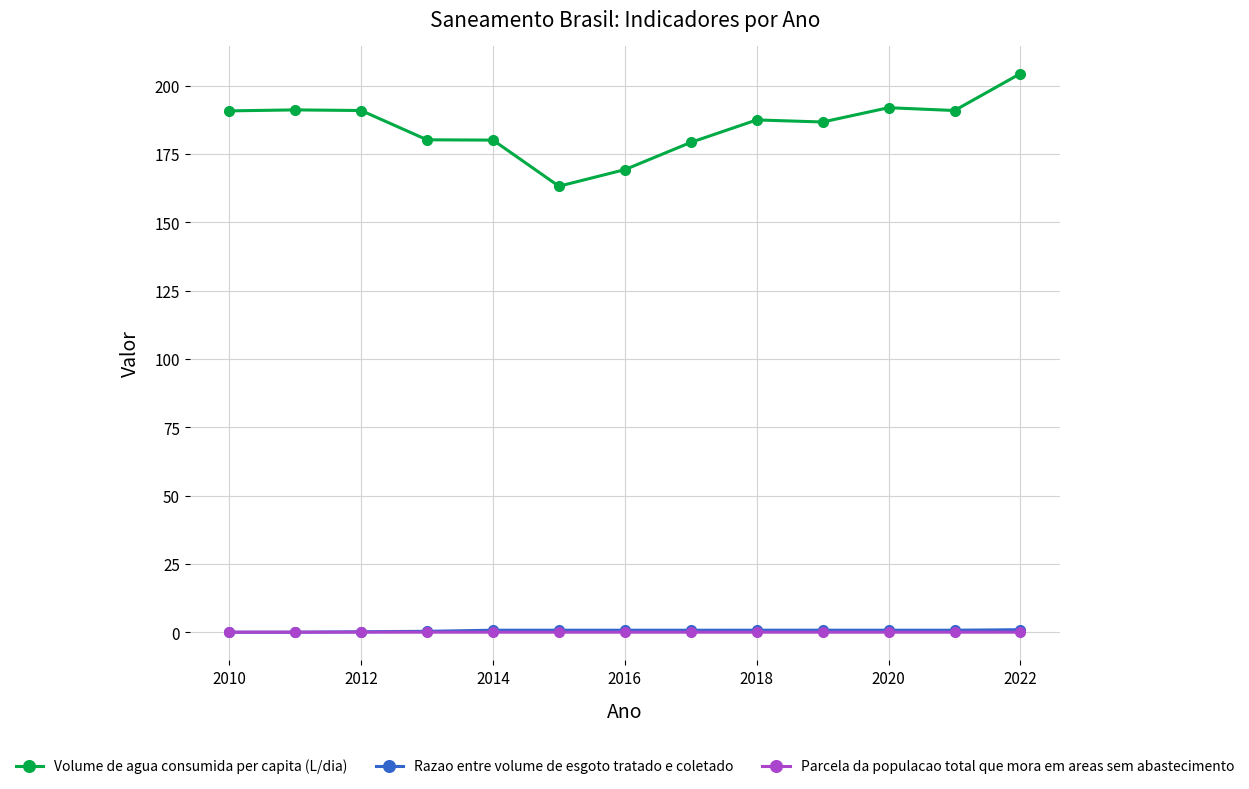

True or false: Razao entre volume de esgoto tratado e coletado and Volume de agua consumida per capita (L/dia) cross at least once.

False